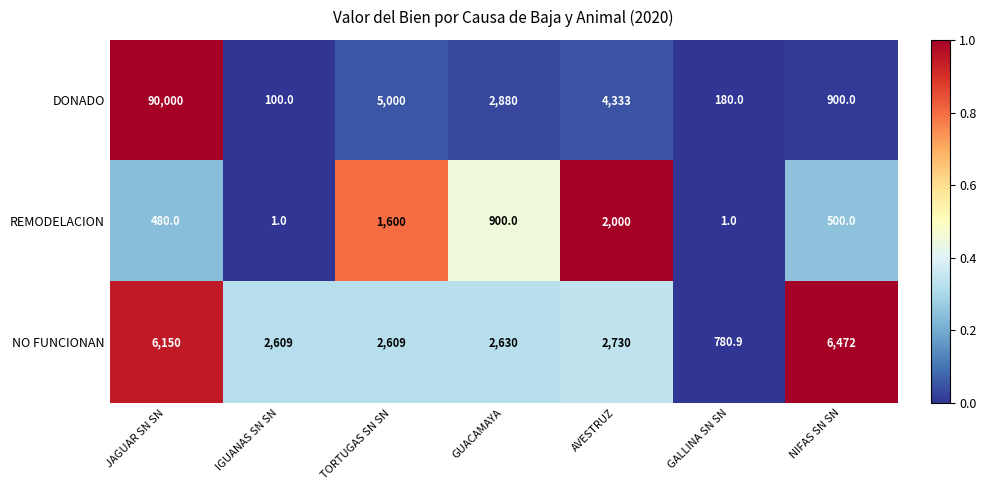

Which series changed the most between JAGUAR SN SN and TORTUGAS SN SN?

DONADO